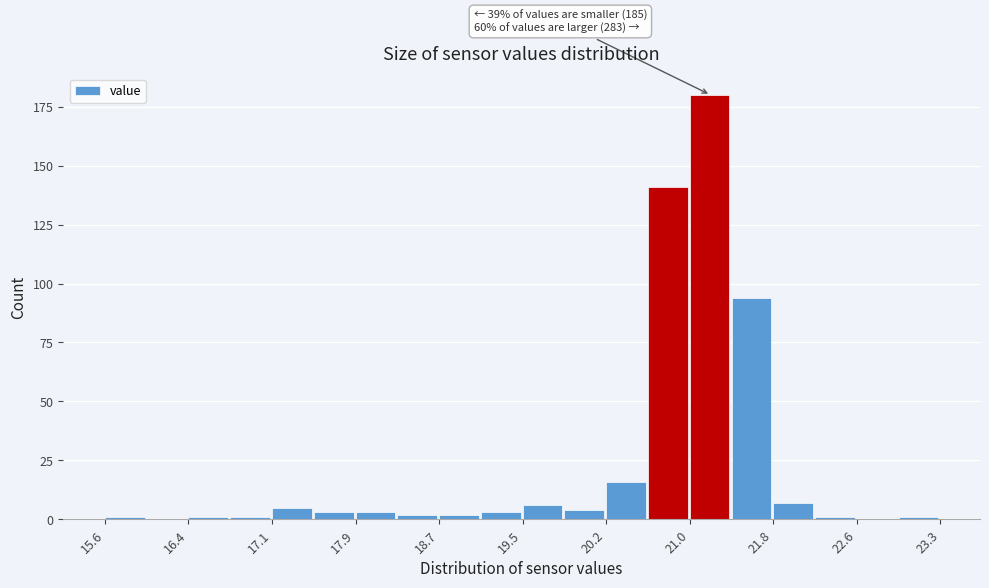

Around what value on the x-axis is the tallest bar? Give the approximate position of its centre, as read against the axis.

21.2